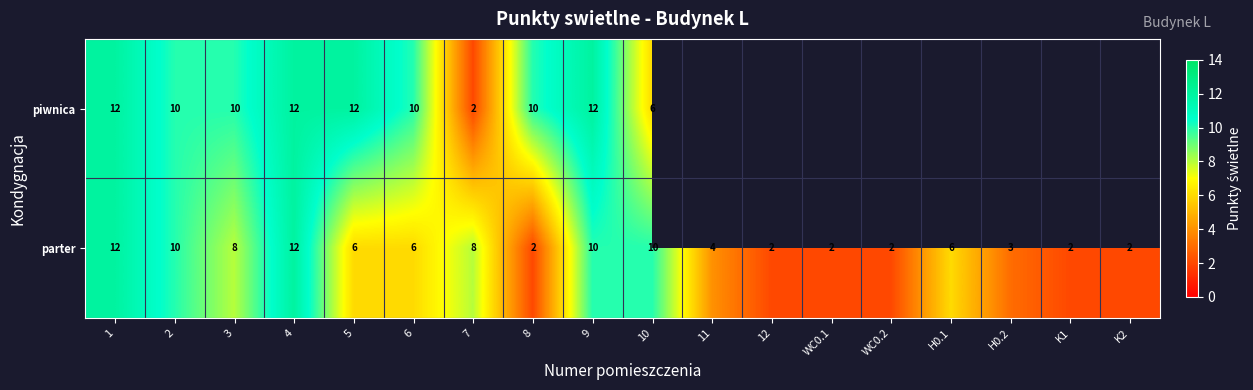

What is the difference between the maximum and minimum values in the parter series?

10